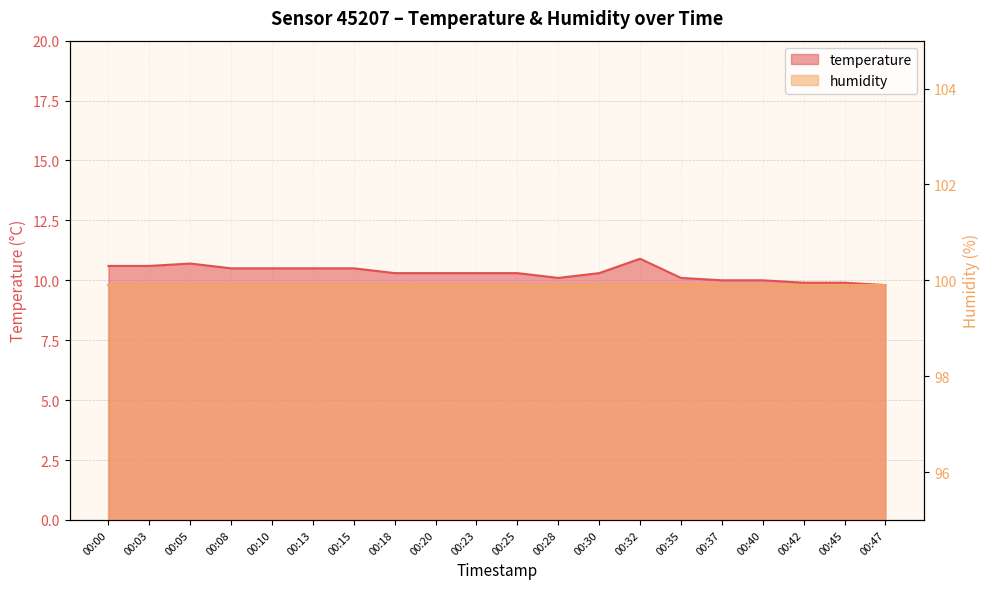

Where is the first local maximum?

00:05